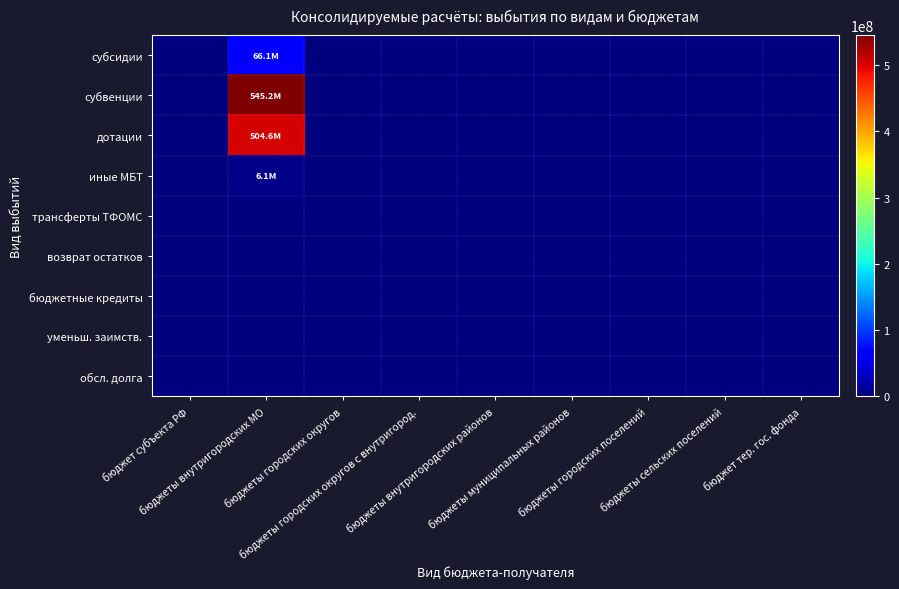

Which series has the largest range (max minus min)?

субвенции